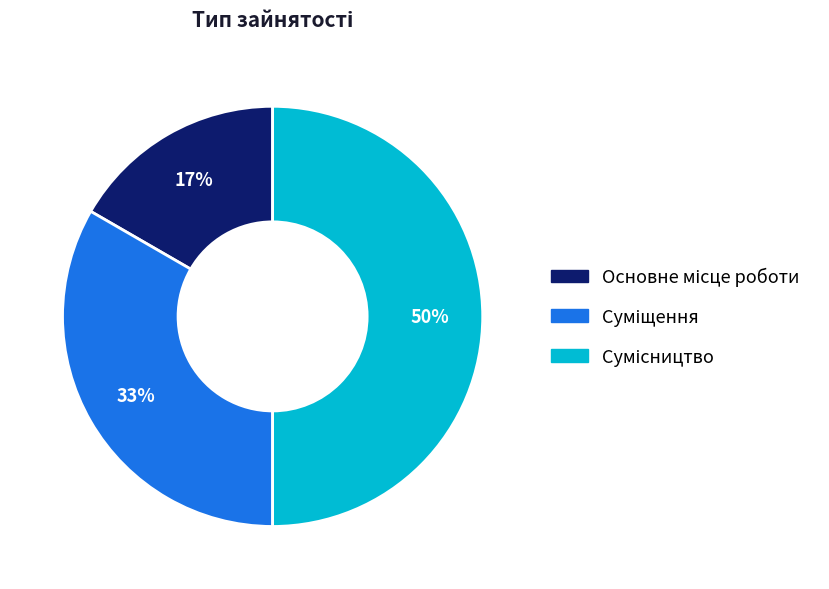

To the nearest percent, what is the average slice percentage?

33%